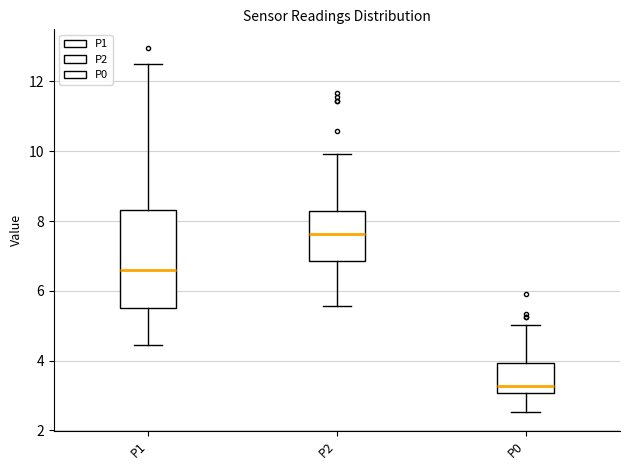

Which box has the lowest median line?

P0